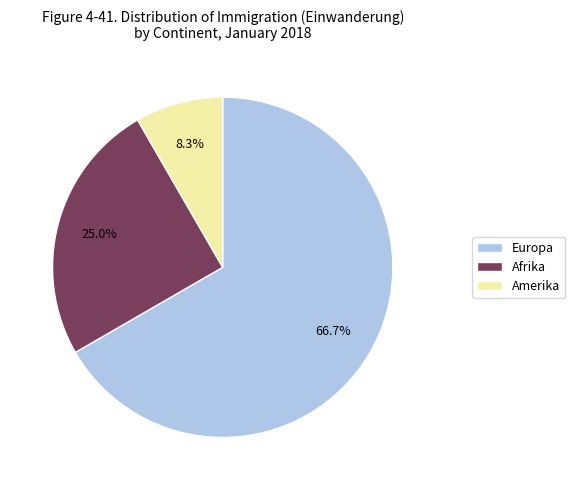

Which slice is the largest?

Europa